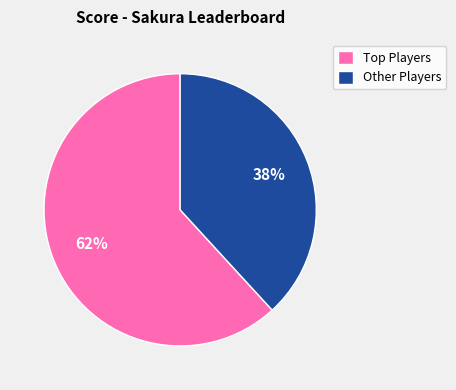

To the nearest percent, what is the average slice percentage?

50%